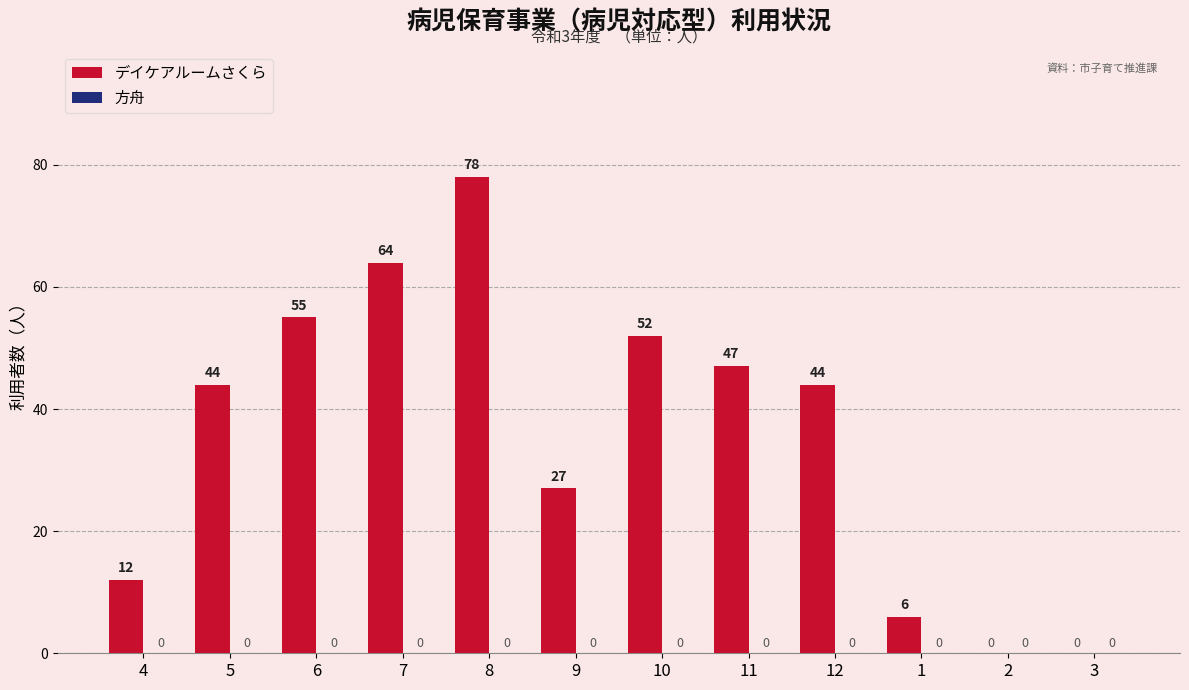

What is the greatest value displayed?

78